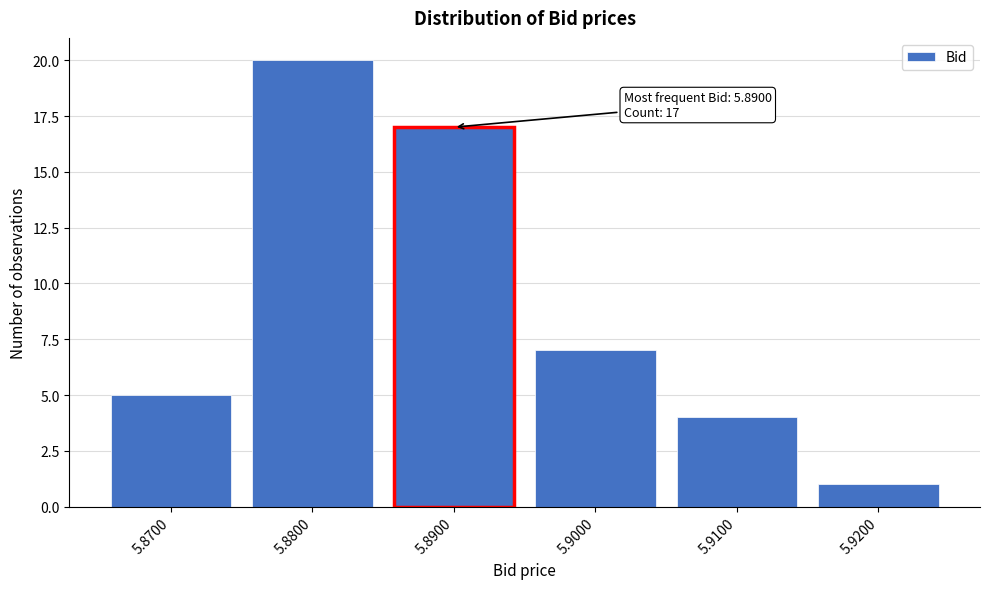

Reading left to right, what are all the values shown in this chart?

5	20	17	7	4	1